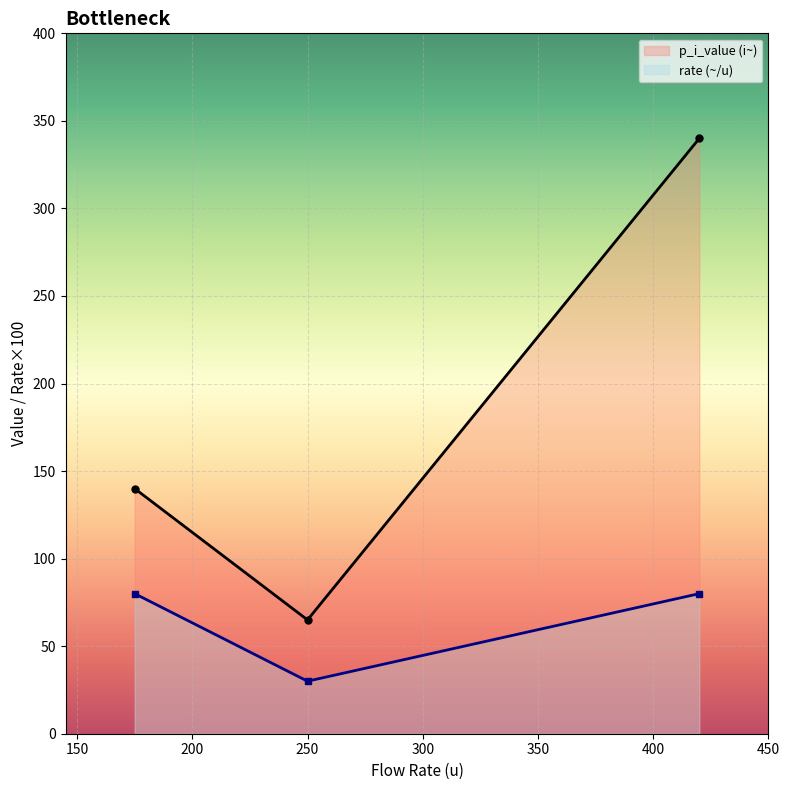

Is the value of p_i_value (i~) at 200 greater than the value of rate (~/u) at 100?

Yes